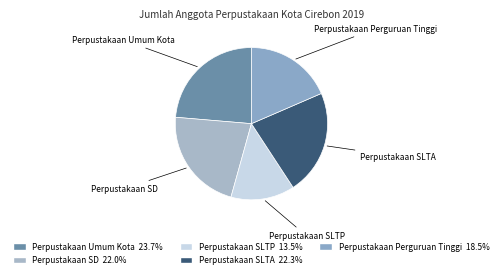

How many segments does this pie chart have?

5